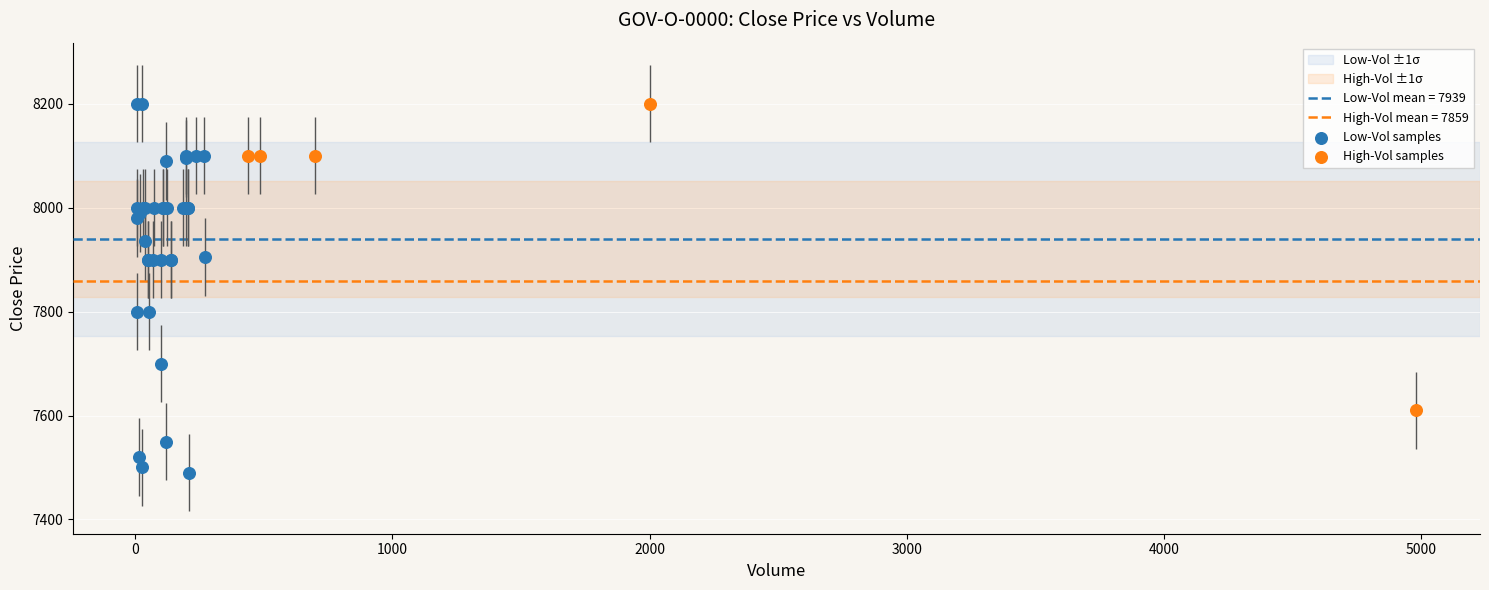

Which series has the widest spread of Y values?

Low-Vol samples